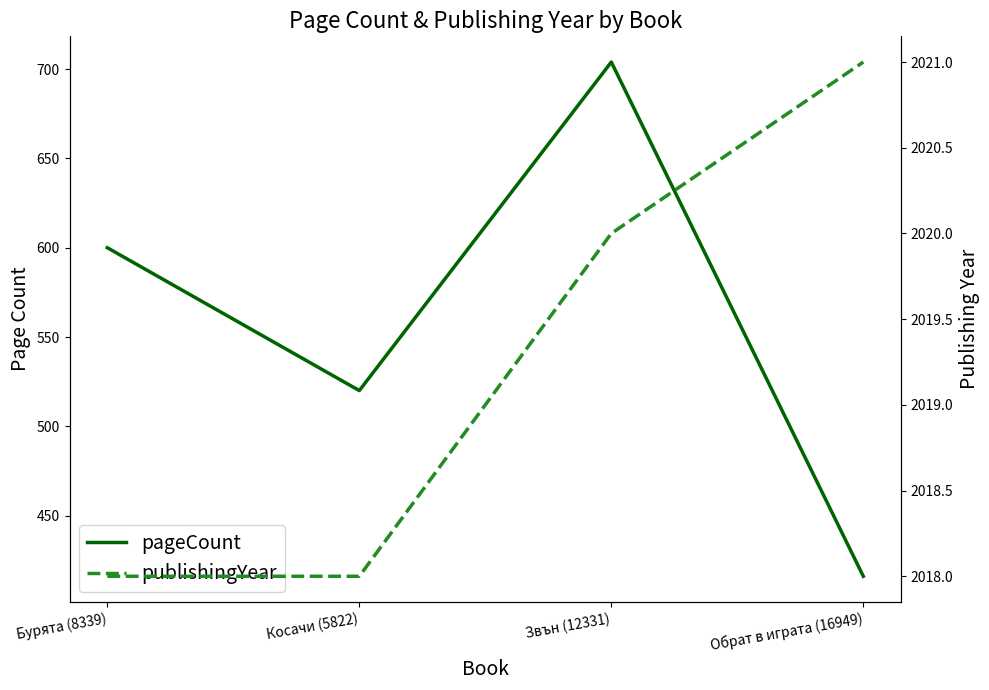

Rank the series by their average value, from highest to lowest.

publishingYear, pageCount